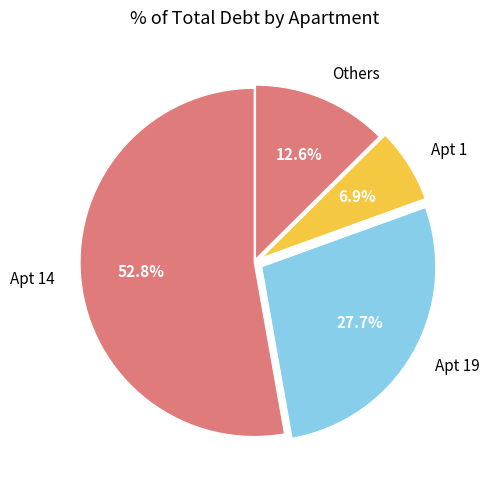

Between Apt 19 and Apt 14, which is larger?

Apt 14